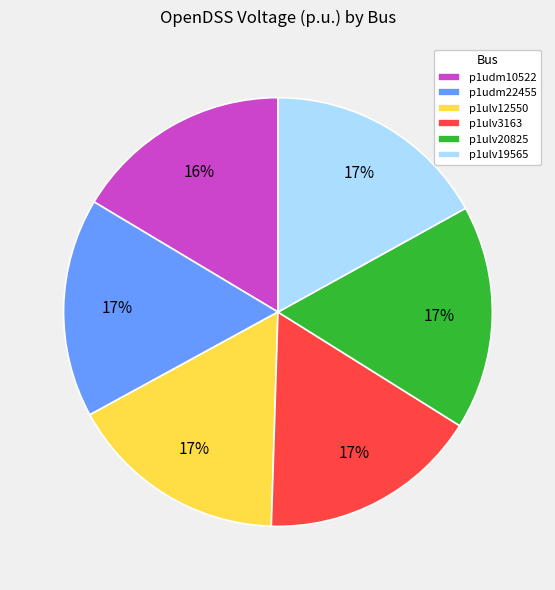

What is the ratio of the value at p1ulv12550 to the value at p1ulv19565?

1.0